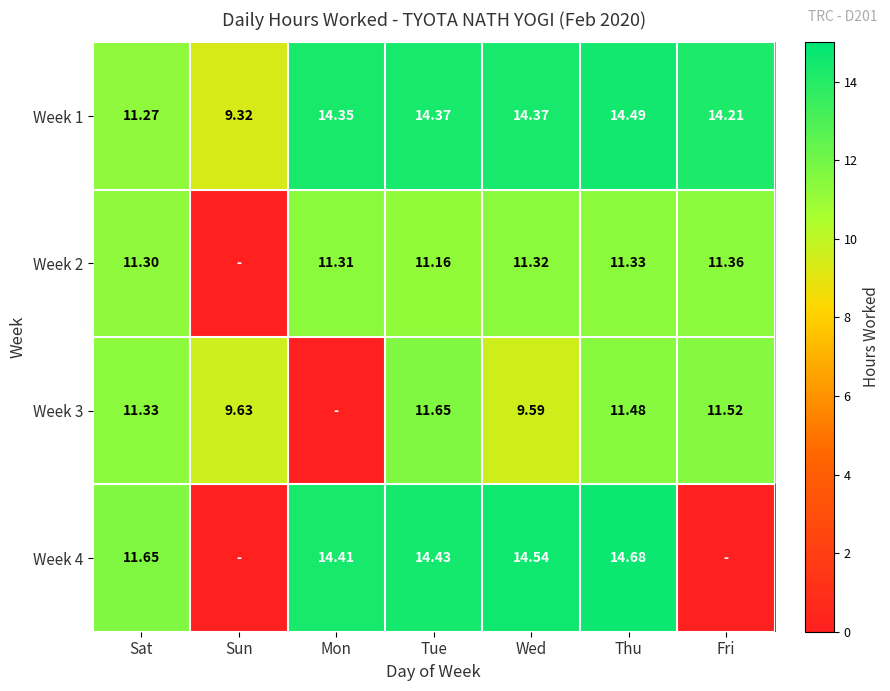

At which label does Week 1 first exceed 14?

Mon